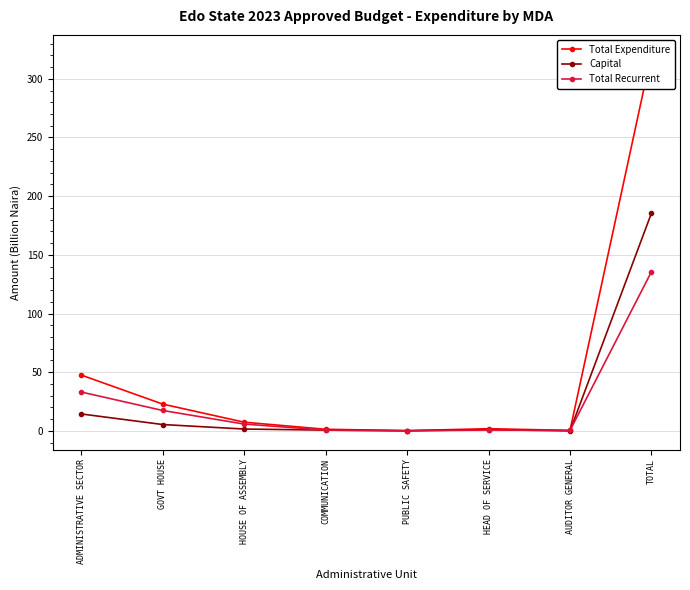

Where is the first local minimum for Capital?

PUBLIC SAFETY